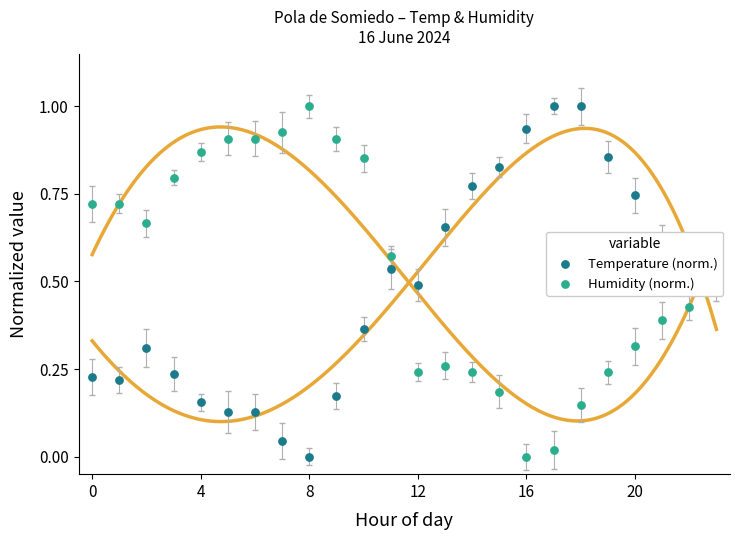

Which series has the largest total across all categories?

Humidity (norm.)